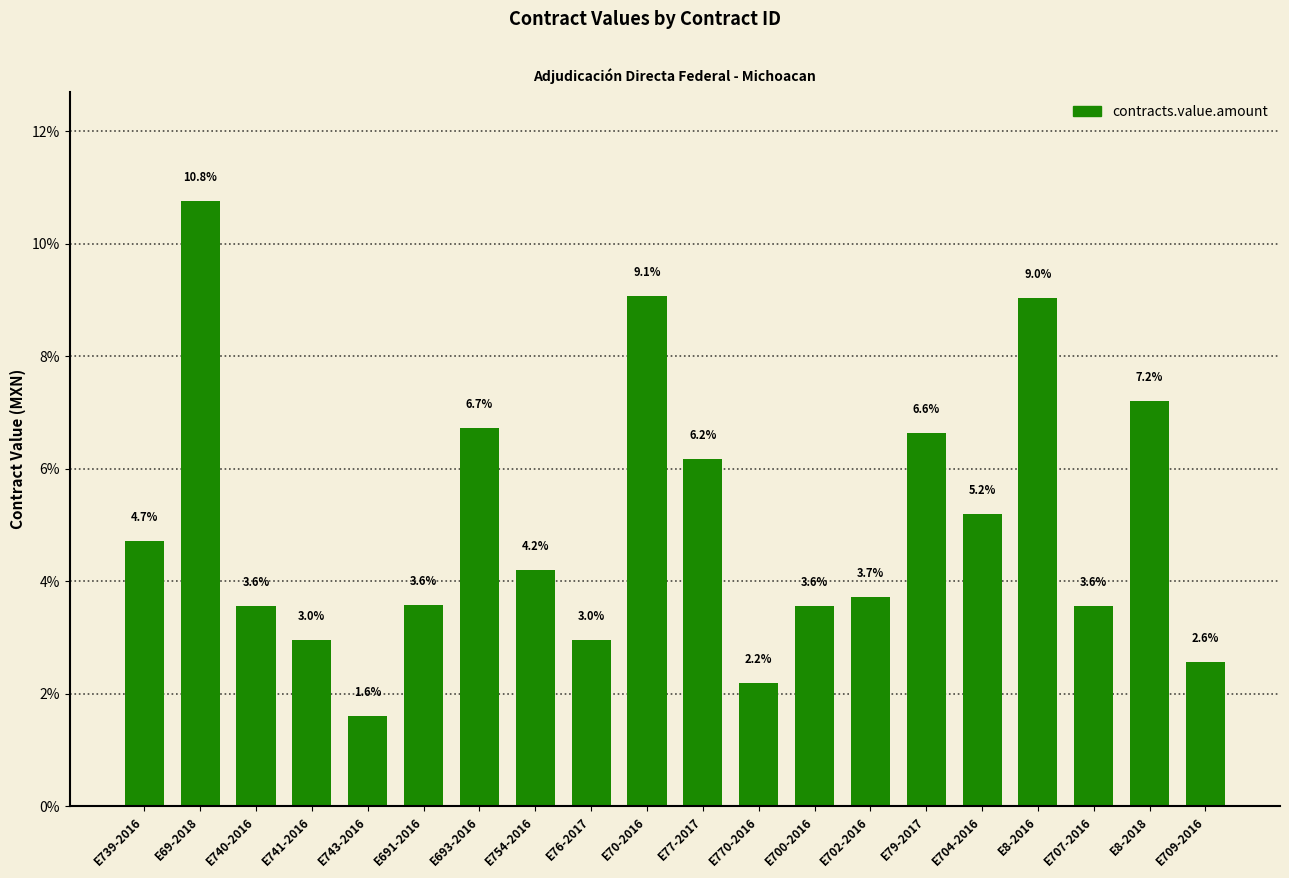

How many categories are shown in the chart?

20